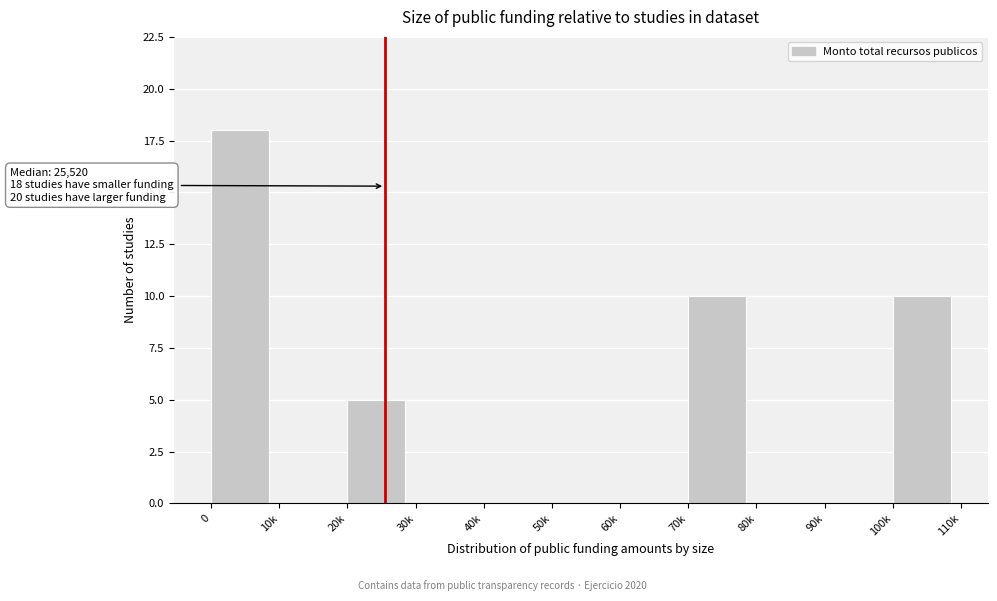

Reading right to left, extract all data points from this chart.

100k=10	90k=0	80k=0	70k=10	60k=0	50k=0	40k=0	30k=0	20k=5	10k=0	0=18